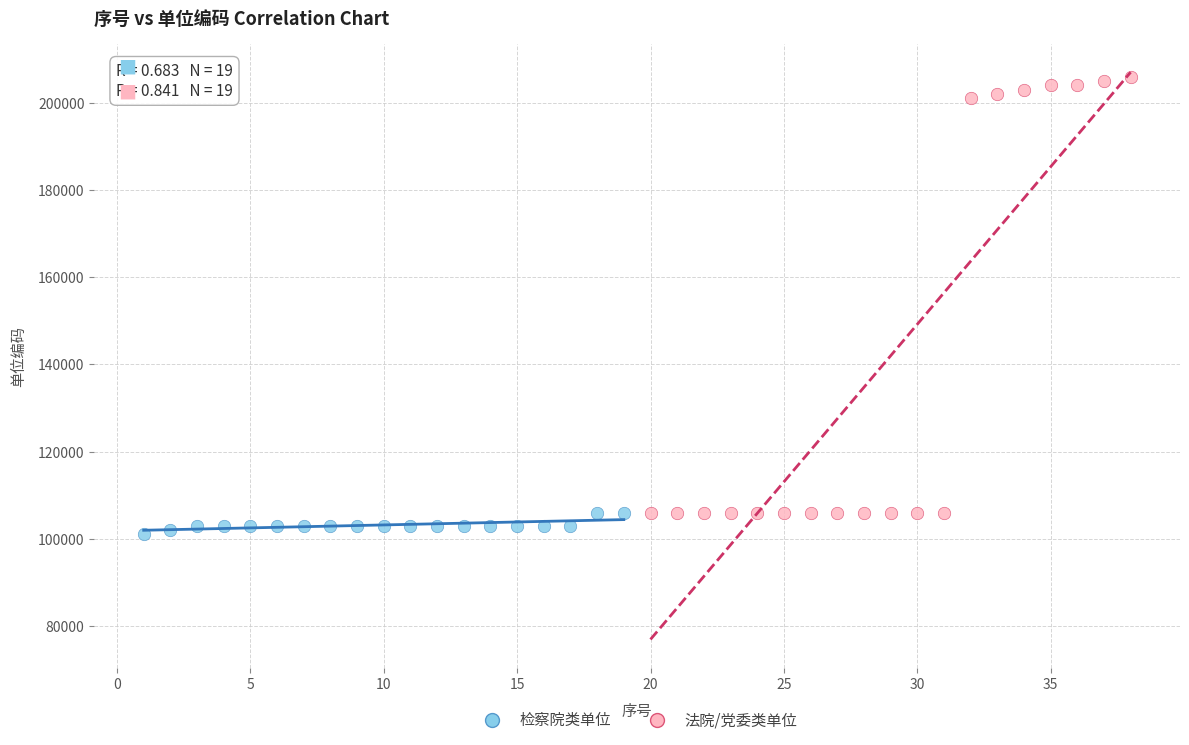

Which series has the largest Y range (max minus min)?

法院/党委类单位